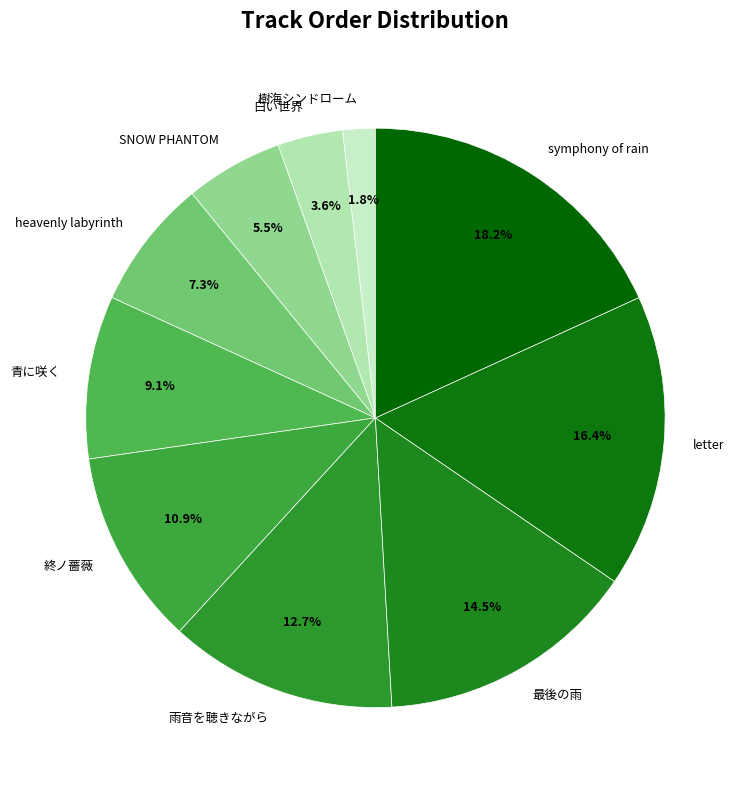

Is there a majority slice in this chart?

No